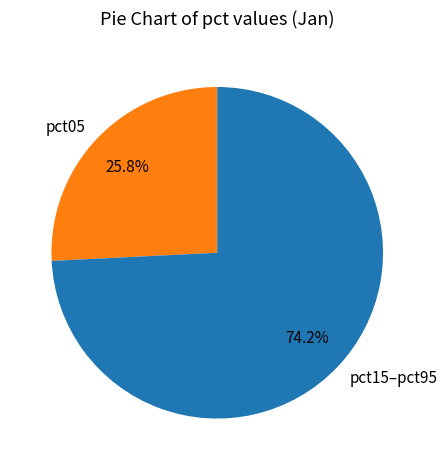

Does pct15–pct95 represent more than half of the total?

Yes